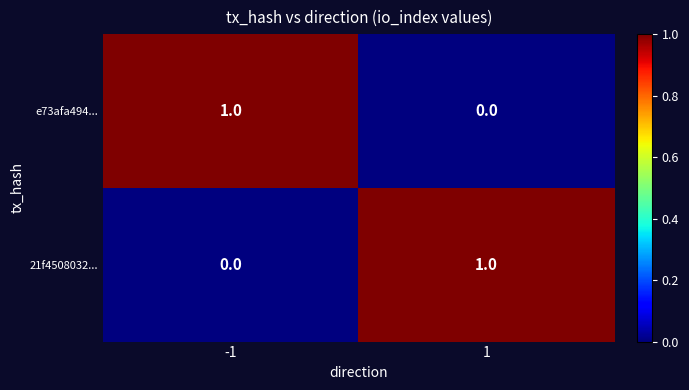

The e73afa494... series shows 0 at 1. True or false?

True